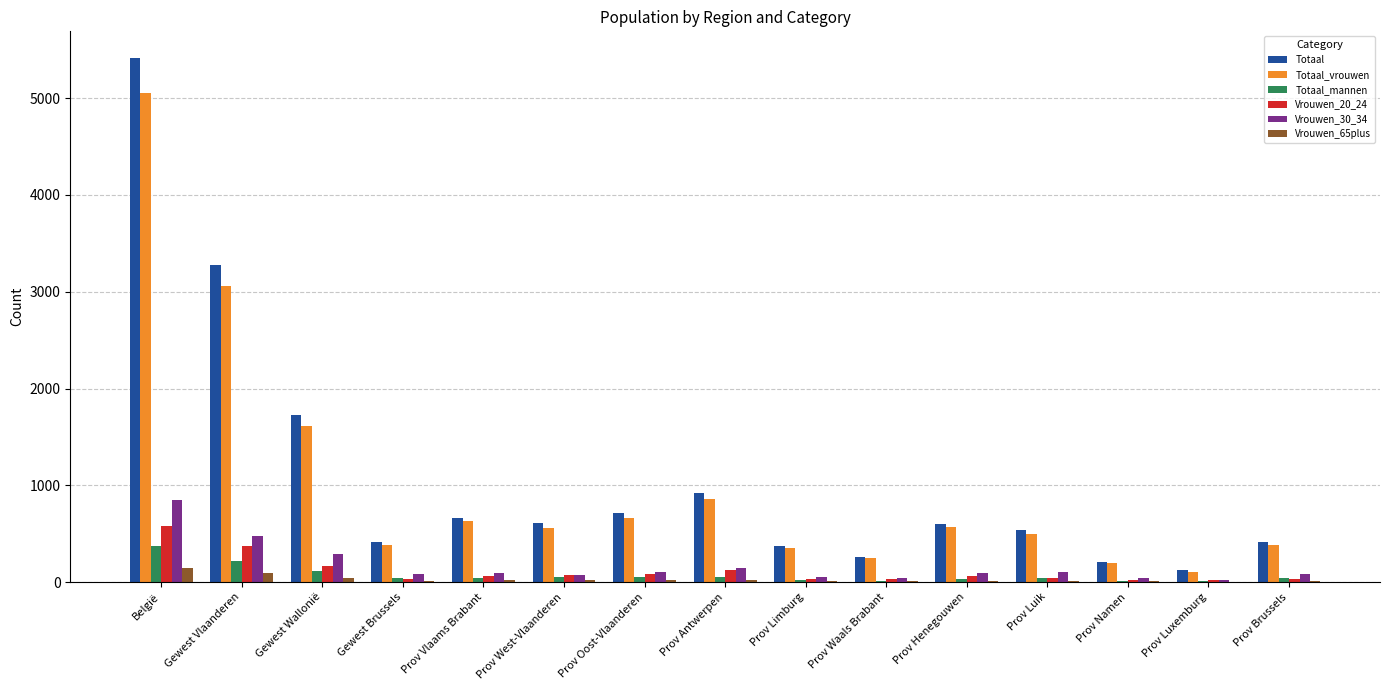

Is it true that Totaal equals 415 at Gewest Brussels?

True